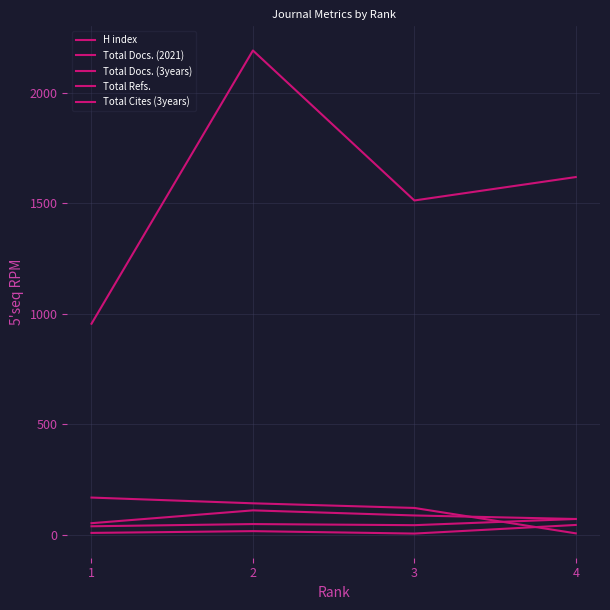

True or false: Total Refs. has more than 1 interior local peaks.

False